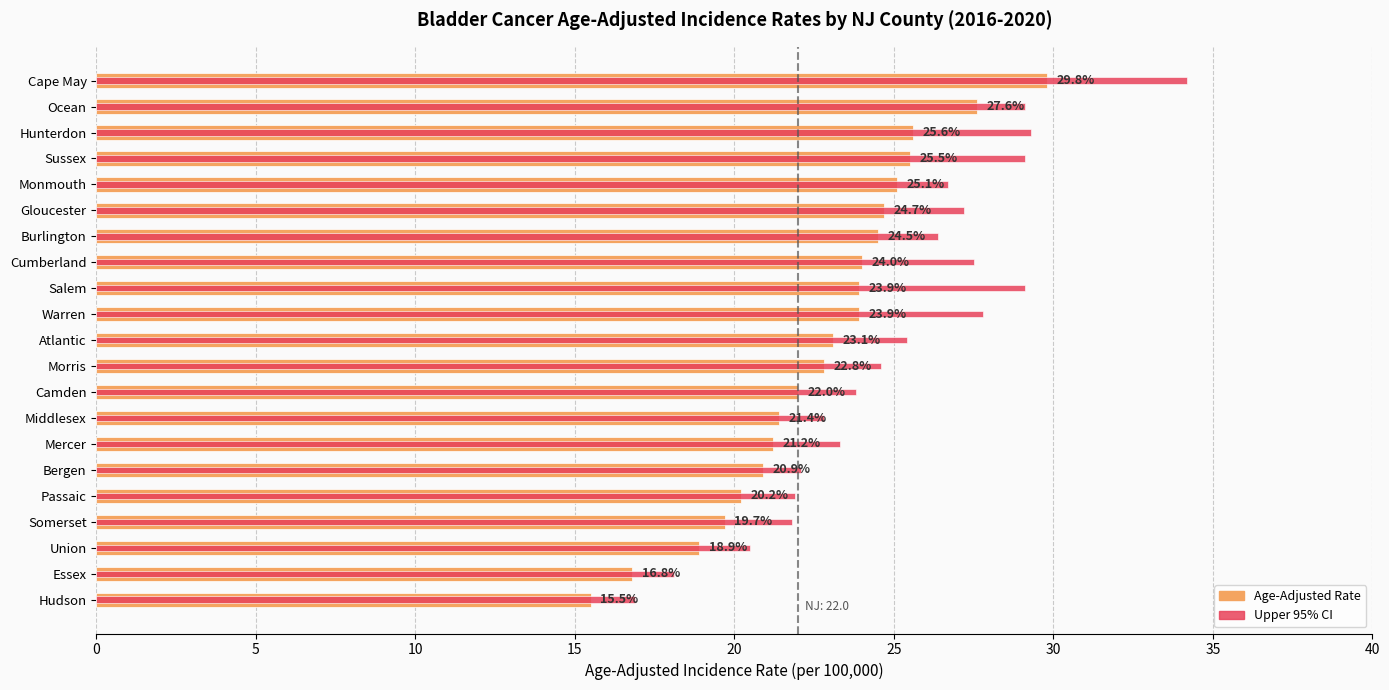

What is the average value?

22.7